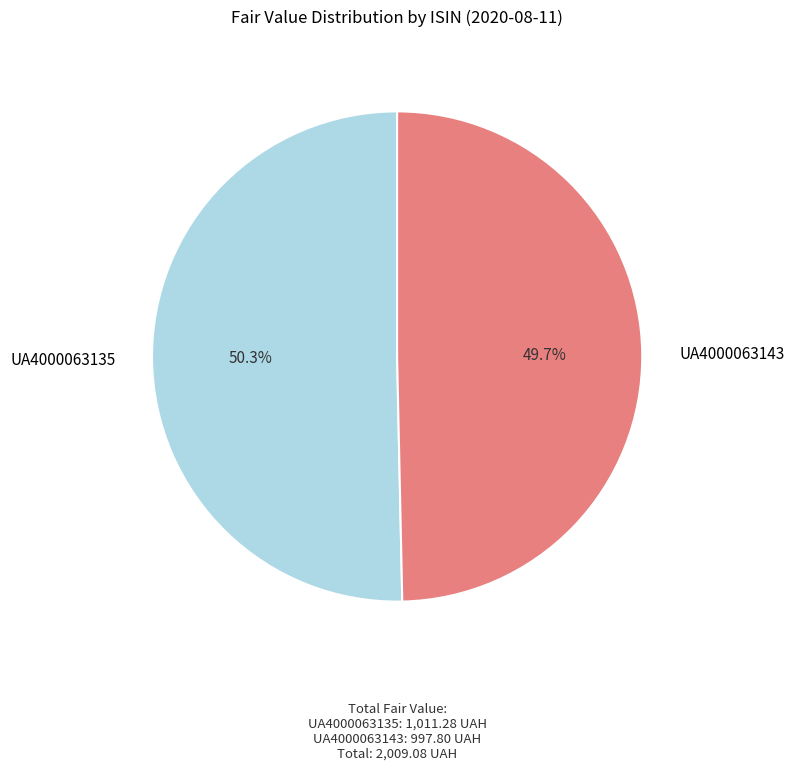

To the nearest percent, what is the average slice percentage?

50%